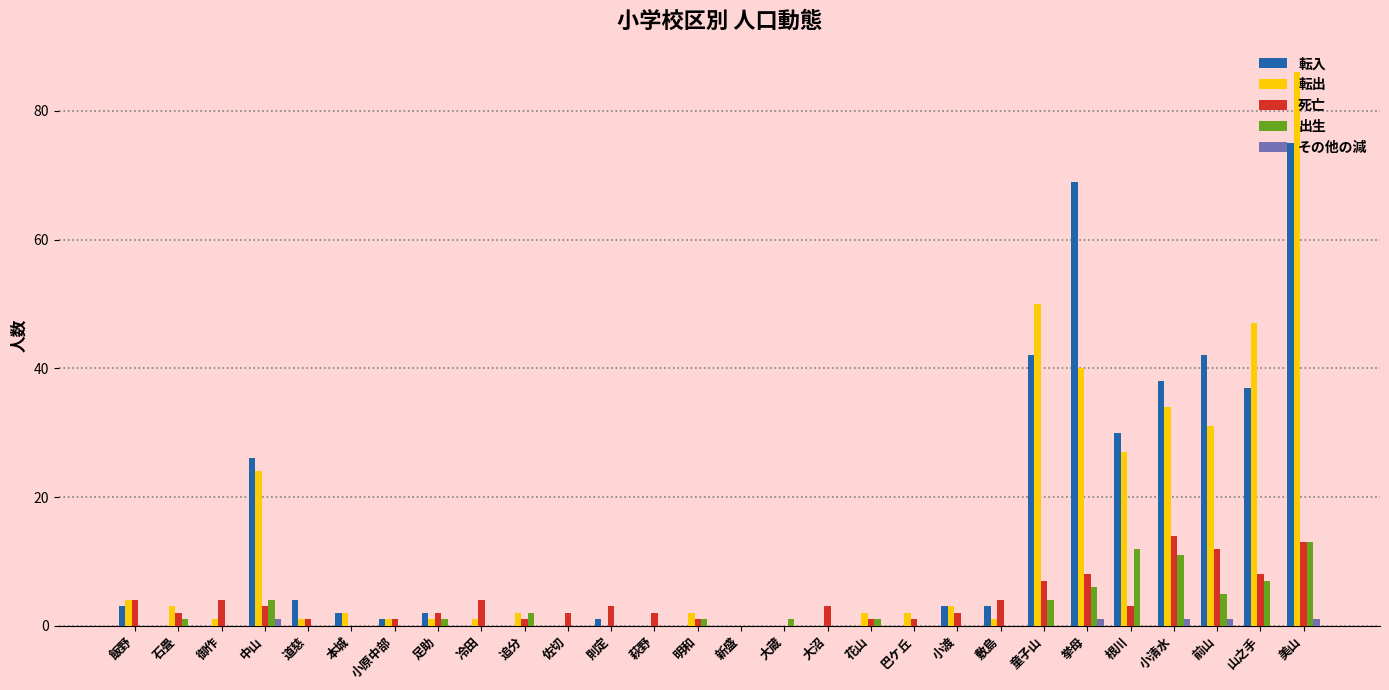

The value of 転出 at 根川 is 15. True or false?

False